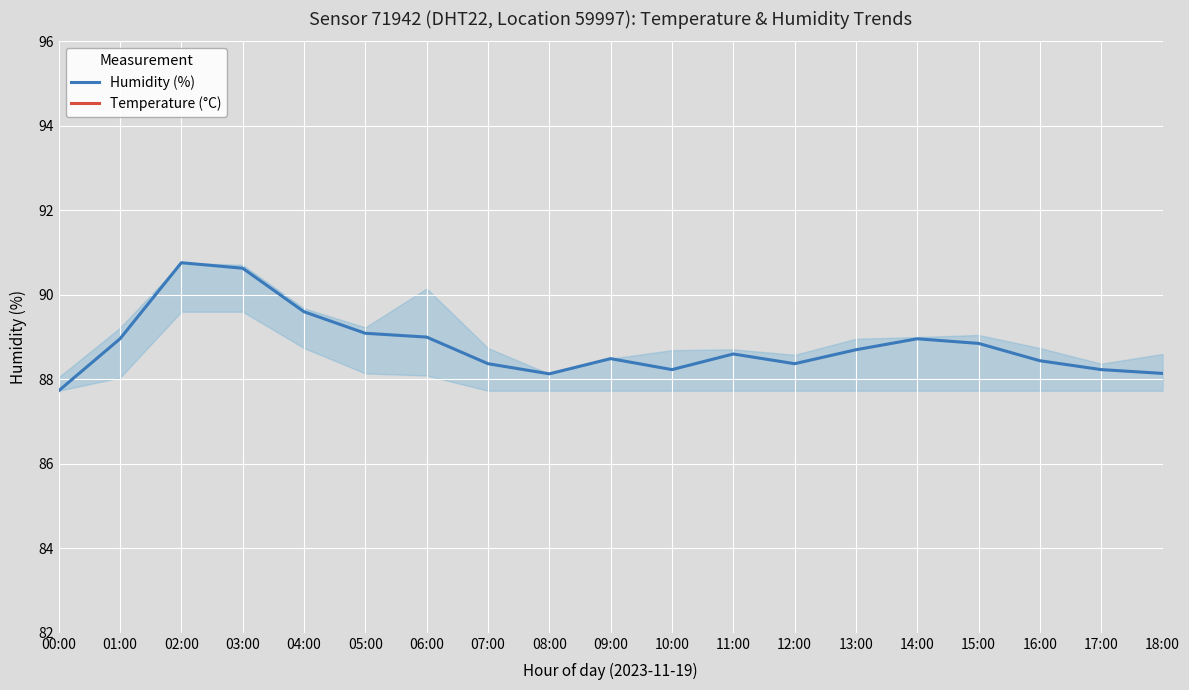

What position from the right is 11:00?

8